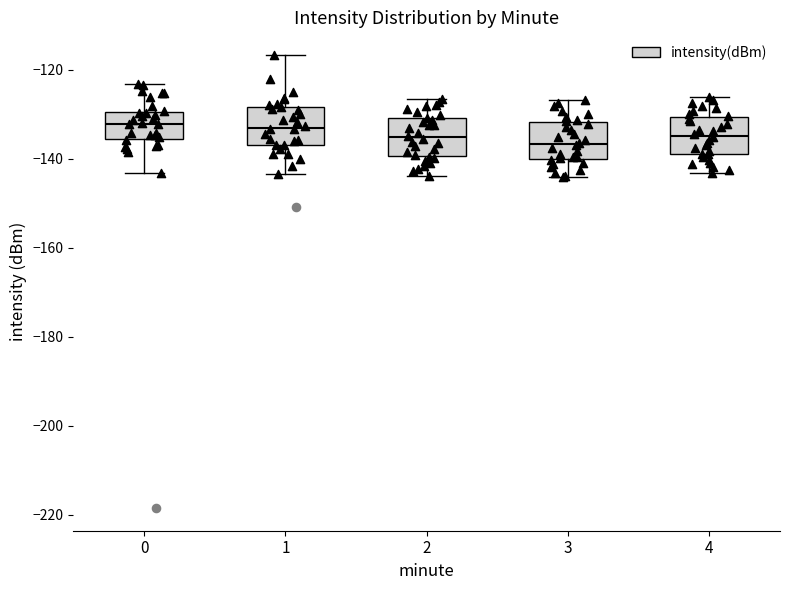

Reading left to right, read every box against the y-axis: the position of its median line, the range the box covers, and the ends of its whiskers. The values are not printed on the chart, so give them approximately, as read against the axis.

0: median -132, box -136 to -130, whiskers -144 to -124
1: median -134, box -138 to -128, whiskers -144 to -116
2: median -136, box -140 to -130, whiskers -144 to -126
3: median -136, box -140 to -132, whiskers -144 to -126
4: median -134, box -138 to -130, whiskers -144 to -126